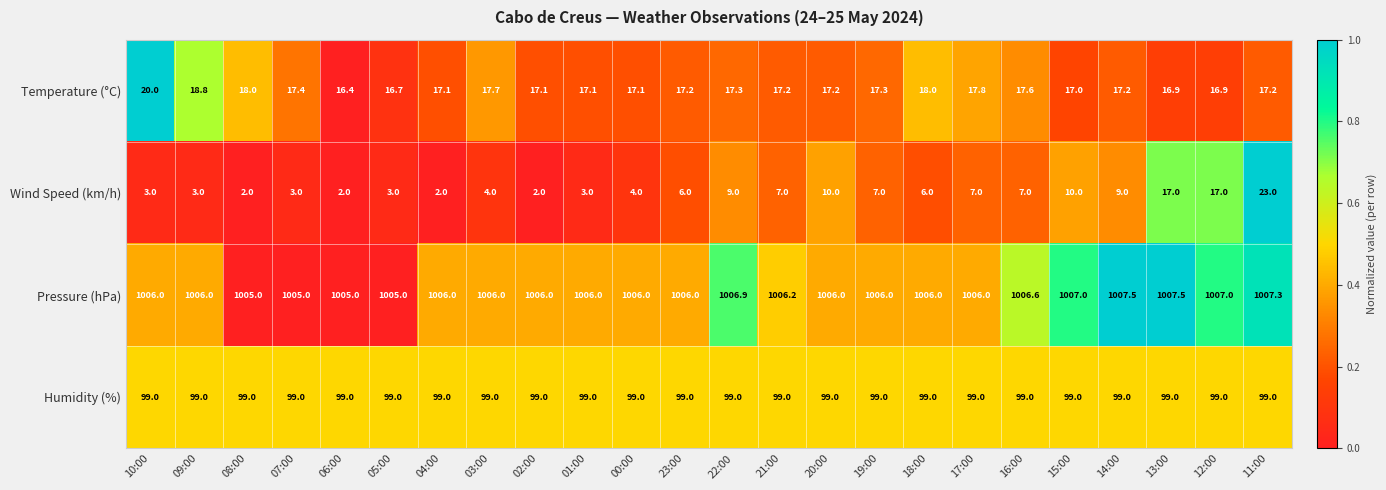

Which series changed the most between 06:00 and 03:00?

Wind Speed (km/h)